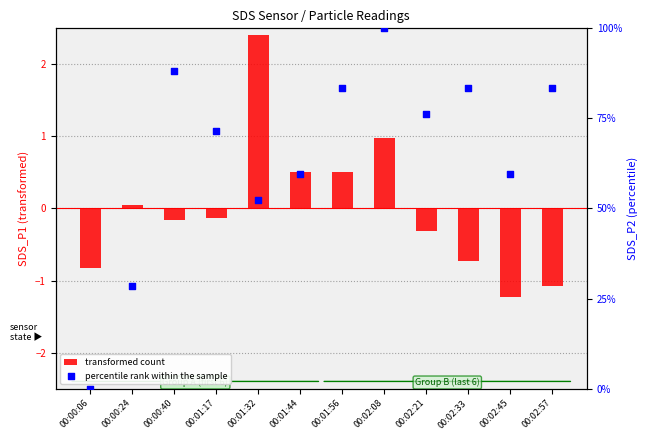

Which series contains the highest Y value?

percentile rank within the sample